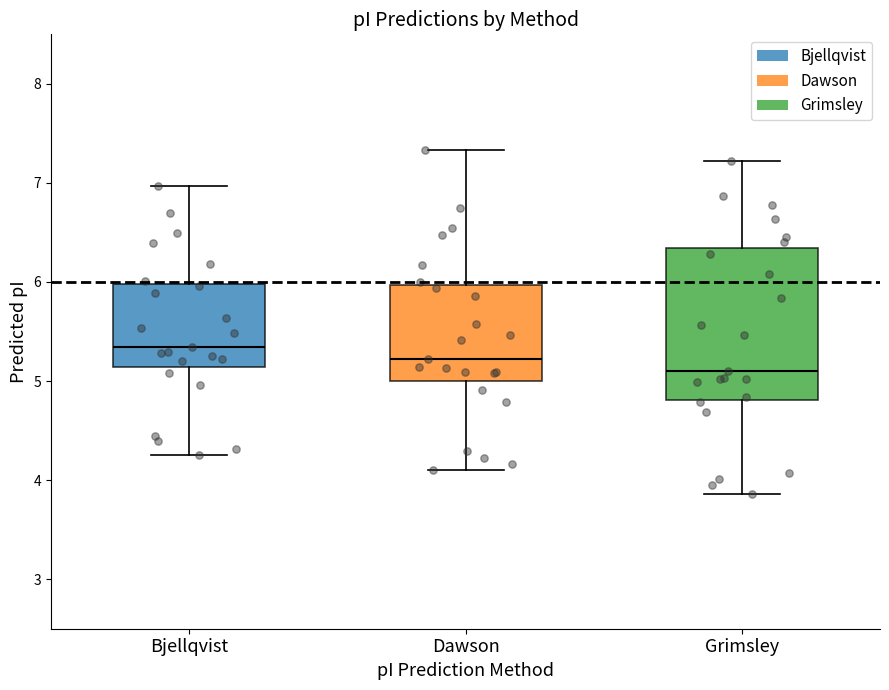

Reading left to right, transcribe this box plot: for each box, give where its median line is, the range the box spans, and where its two whiskers end, as read against the y-axis. The values are not printed on the chart, so give them approximately, as read against the axis.

Bjellqvist: median 5.3, box 5.1 to 6.0, whiskers 4.3 to 7.0
Dawson: median 5.2, box 5.0 to 6.0, whiskers 4.1 to 7.3
Grimsley: median 5.1, box 4.8 to 6.3, whiskers 3.9 to 7.2